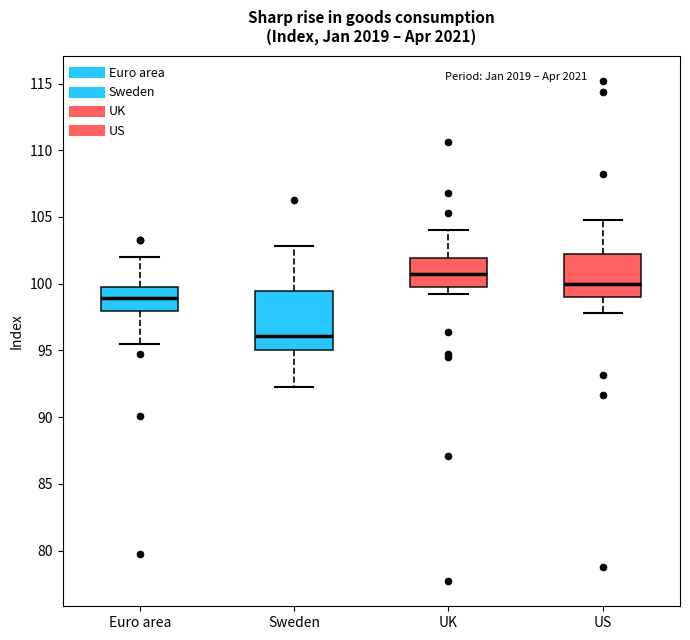

Reading left to right, transcribe this box plot: for each box, give where its median line is, the range the box spans, and where its two whiskers end, as read against the y-axis. The values are not printed on the chart, so give them approximately, as read against the axis.

Euro area: median 99.0, box 98.0 to 100.0, whiskers 95.5 to 102.0
Sweden: median 96.0, box 95.0 to 99.5, whiskers 92.0 to 103.0
UK: median 100.5, box 99.5 to 102.0, whiskers 99.0 to 104.0
US: median 100.0, box 99.0 to 102.0, whiskers 98.0 to 104.5